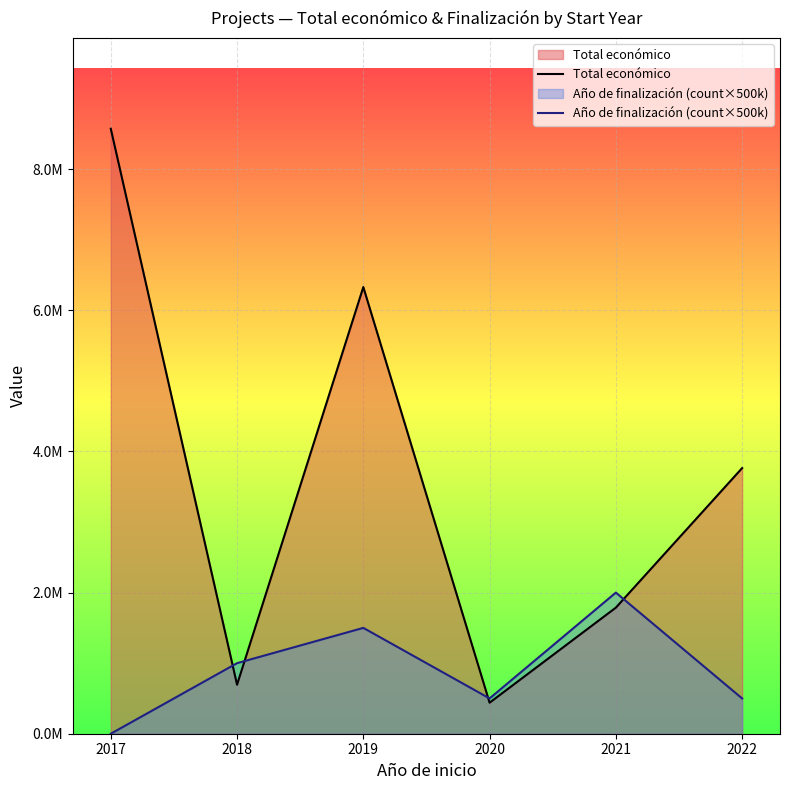

List the series in order of their overall mean, lowest first.

Año de finalización (count×500k), Total económico